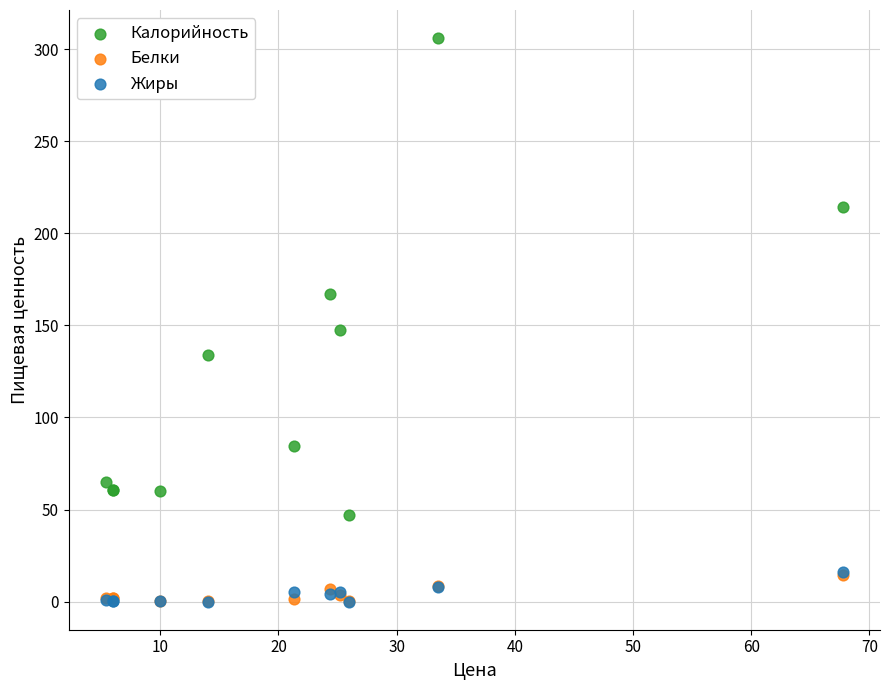

Which series contains the highest Y value?

Калорийность